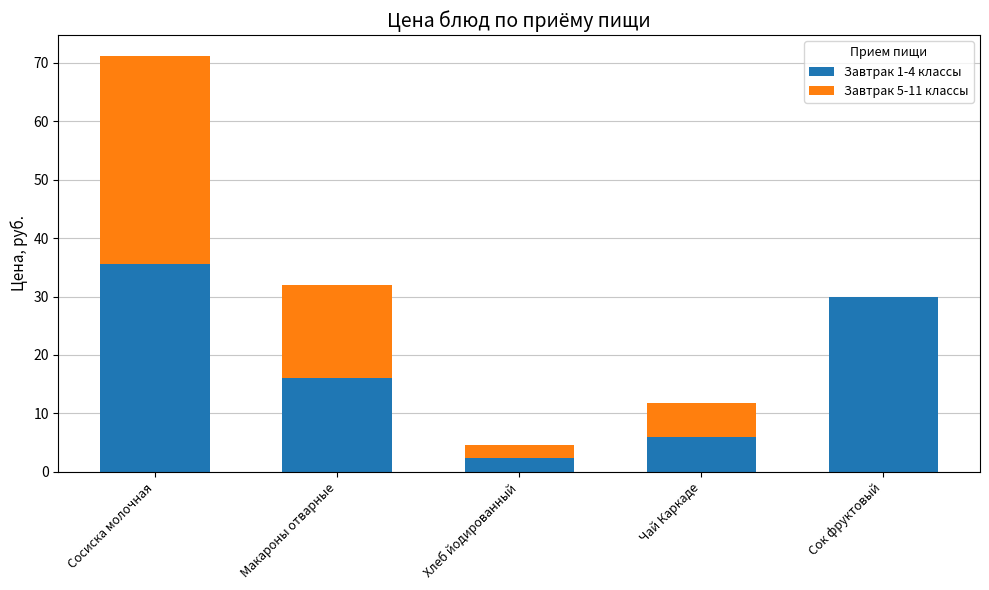

What is the maximum value for Завтрак 1-4 классы?

35.6